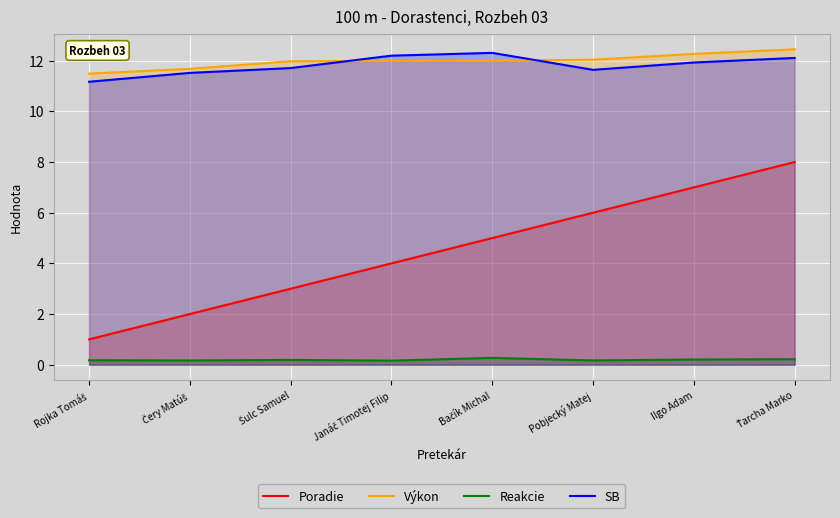

How many series are shown in this chart?

4